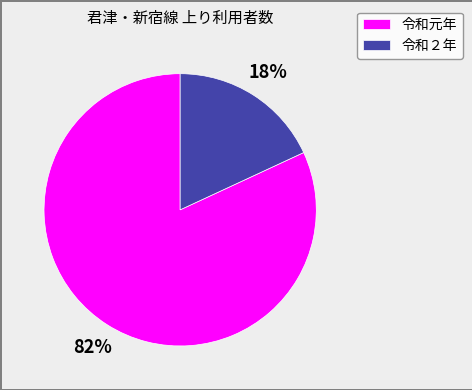

Count the number of slices in the pie.

2